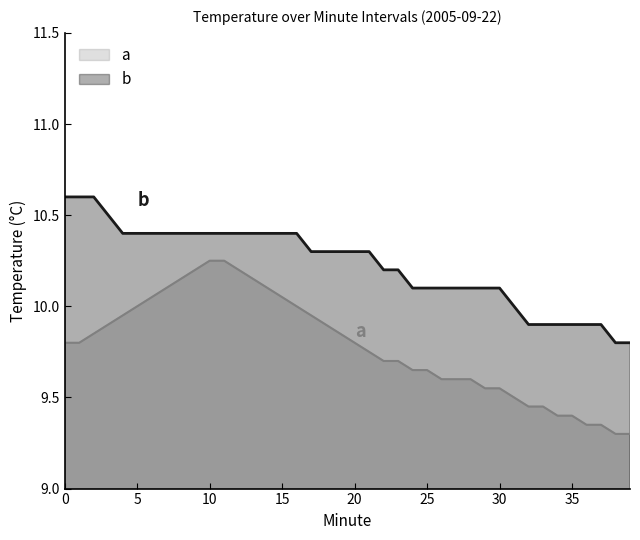

Reading right to left, list all the values displayed in this chart.

Hour 0 Temperature: 9.8	9.8	9.9	9.9	9.9	9.9	9.9	9.9	10.0	10.1	10.1	10.1	10.1	10.1	10.1	10.1	10.2	10.2	10.3	10.3	10.3	10.3	10.3	10.4	10.4	10.4	10.4	10.4	10.4	10.4	10.4	10.4	10.4	10.4	10.4	10.4	10.5	10.6	10.6	10.6
Smoothed Baseline: 9.3	9.3	9.3	9.3	9.4	9.4	9.4	9.4	9.5	9.6	9.6	9.6	9.6	9.6	9.7	9.7	9.7	9.7	9.8	9.8	9.8	9.9	9.9	10.0	10.1	10.1	10.2	10.2	10.2	10.2	10.2	10.2	10.1	10.1	10.0	9.9	9.9	9.8	9.8	9.8